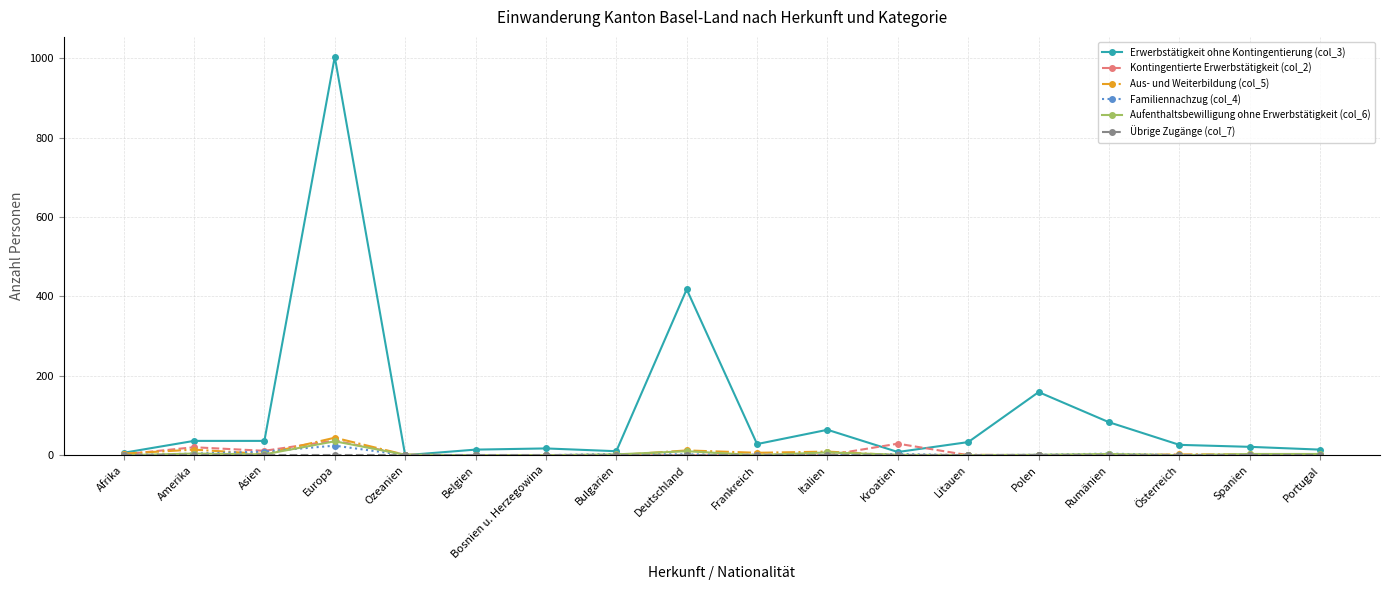

What is the average value of the Kontingentierte Erwerbstätigkeit (col_2) series?

6